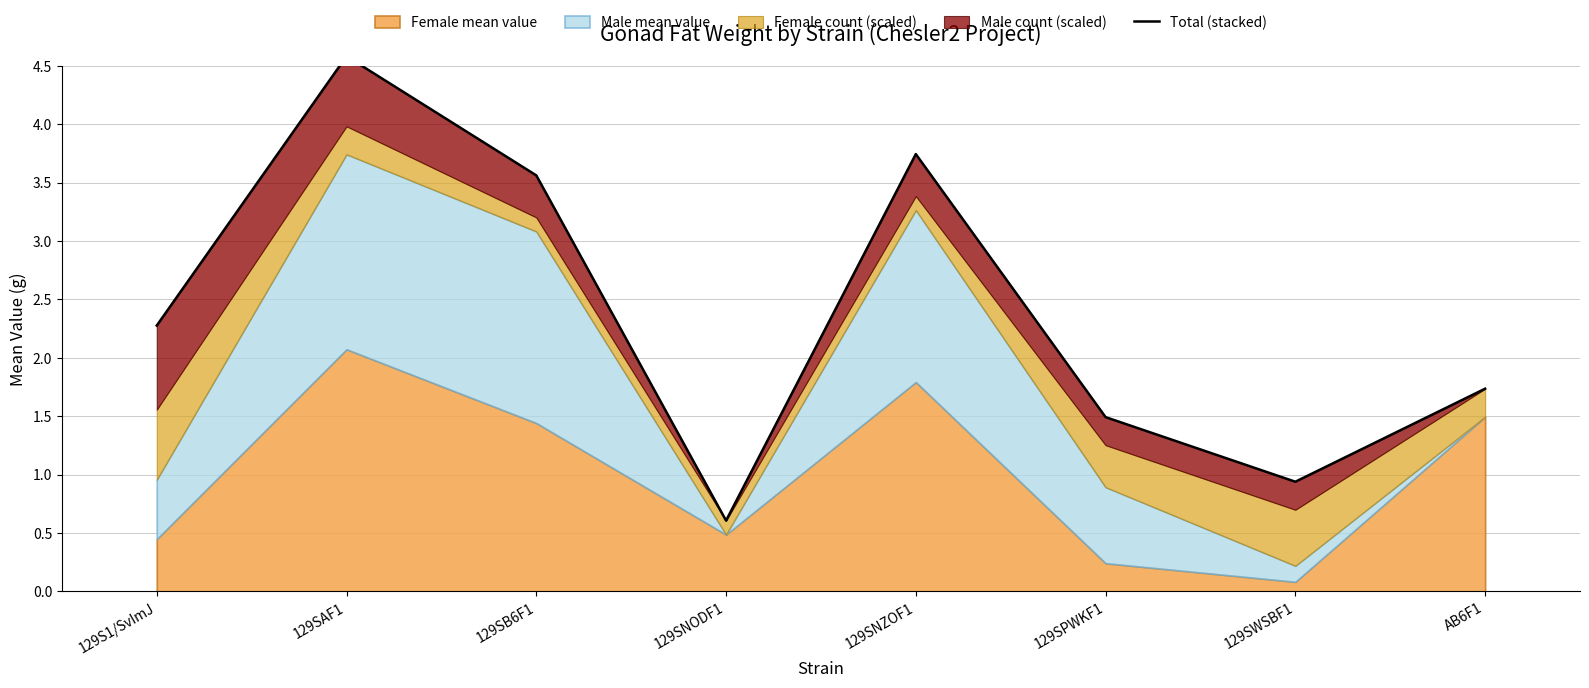

Reading left to right, extract all data points from this chart.

129S1/SvImJ=2.3	129SAF1=4.6	129SB6F1=3.6	129SNODF1=0.6	129SNZOF1=3.7	129SPWKF1=1.5	129SWSBF1=0.9	AB6F1=1.7